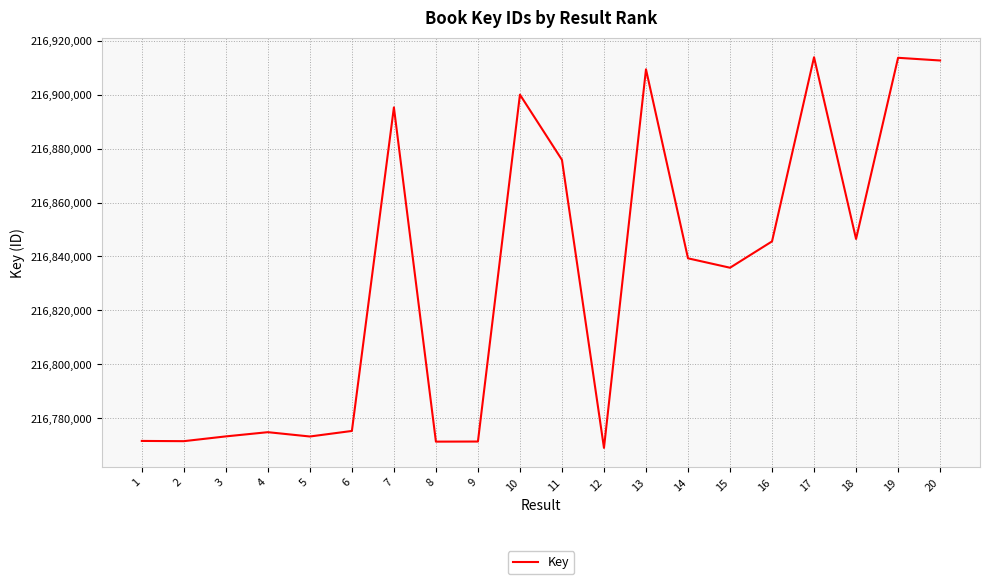

What is the change in value from 9 to 20?

+141208